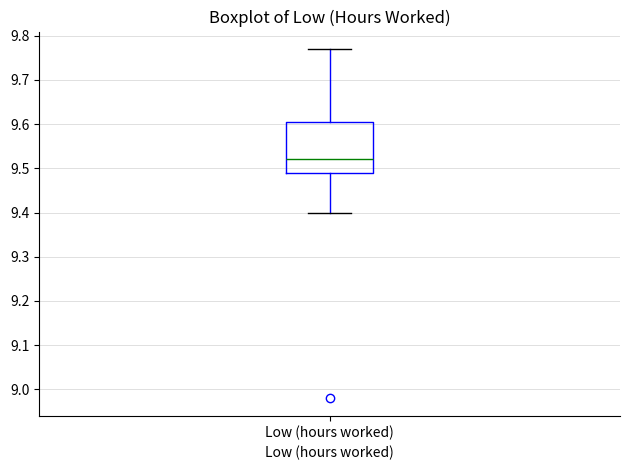

Where is the upper edge of the box for Low (hours worked) on the y-axis? The values are not printed on the chart, so give them approximately, as read against the axis.

9.61